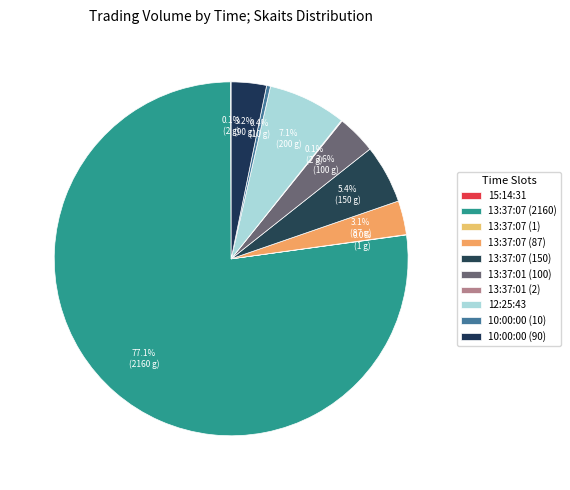

Is it true that 10:00:00 (10) is 0% of the pie?

True